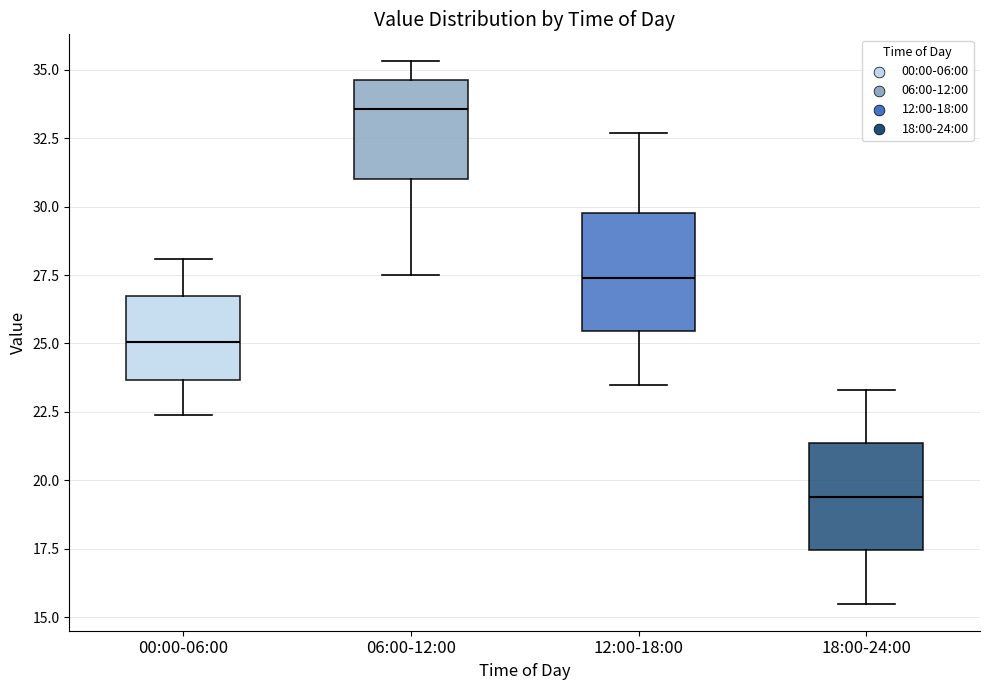

Which box's median line is the highest?

06:00-12:00